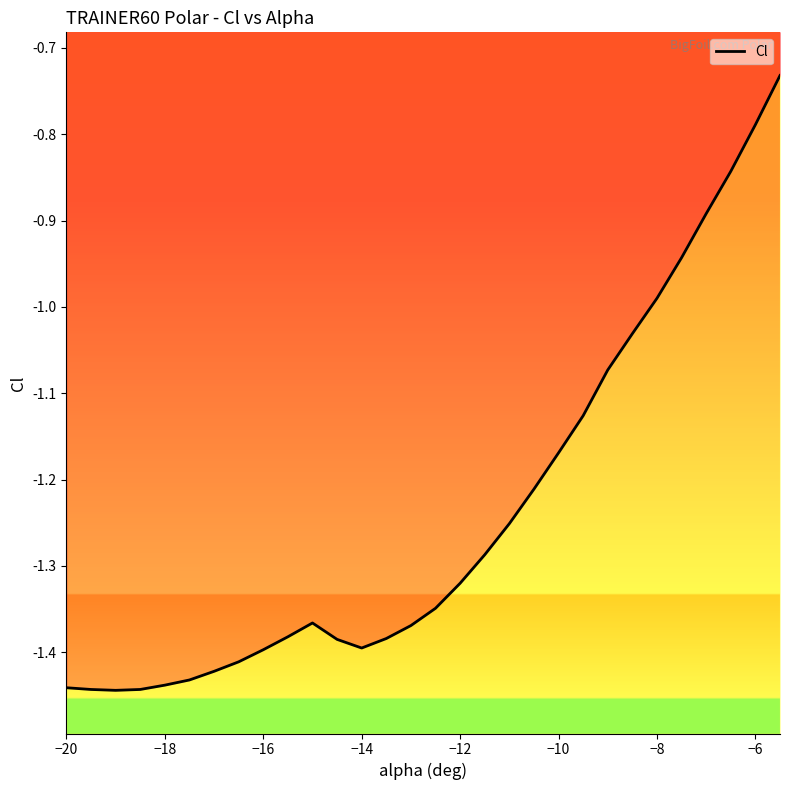

What is the difference between the maximum and minimum values?

0.7